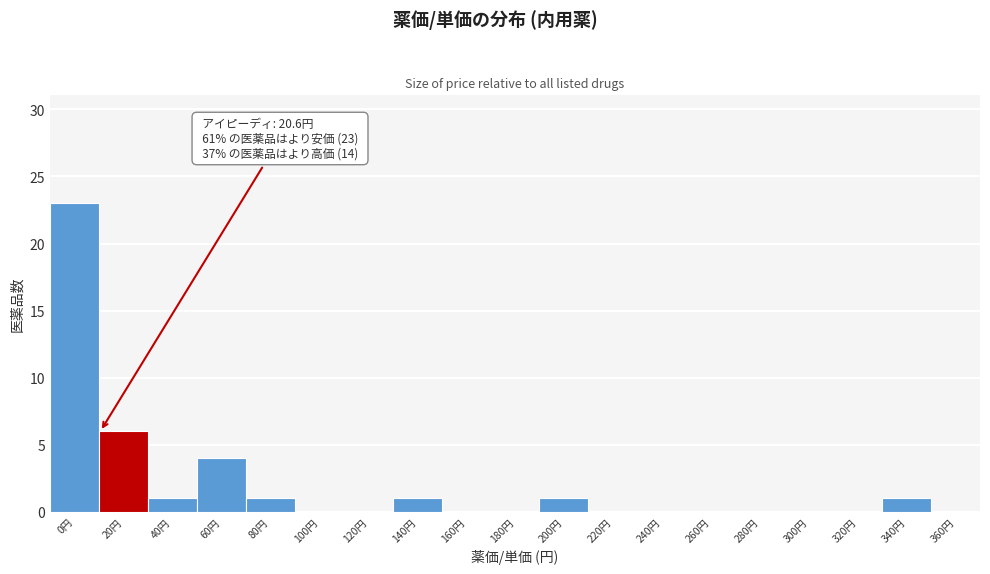

Reading right to left, transcribe all the data shown in this chart.

360円=0	340円=1	320円=0	300円=0	280円=0	260円=0	240円=0	220円=0	200円=1	180円=0	160円=0	140円=1	120円=0	100円=0	80円=1	60円=4	40円=1	20円=6	0円=23